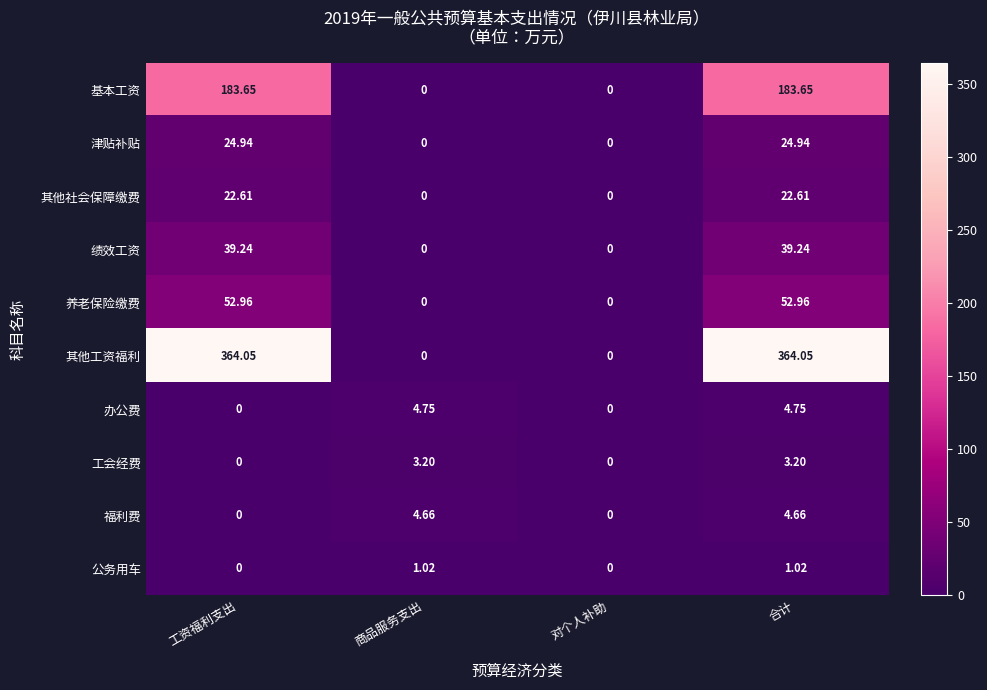

Which series has the widest spread of values?

其他工资福利